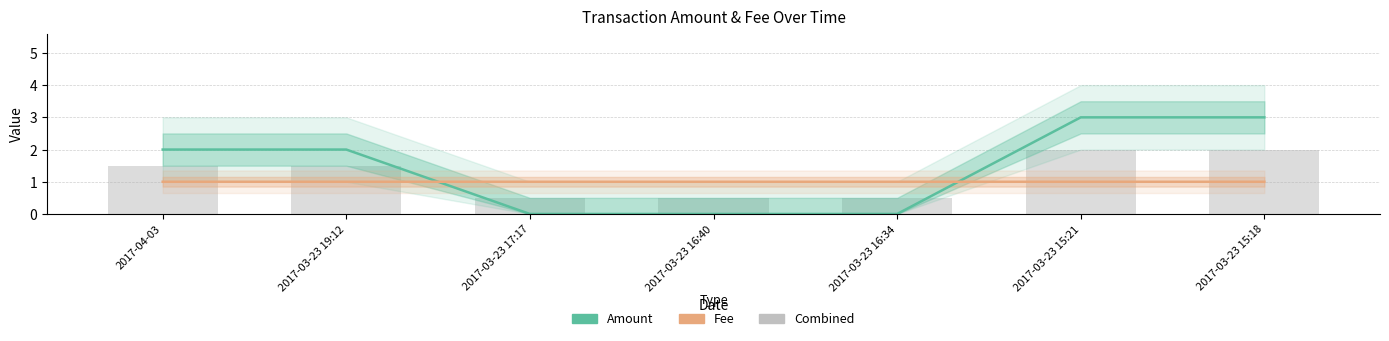

Reading left to right, extract all data points from this chart.

2017-04-03=1.5	2017-03-23 19:12=1.5	2017-03-23 17:17=0.5	2017-03-23 16:40=0.5	2017-03-23 16:34=0.5	2017-03-23 15:21=2.0	2017-03-23 15:18=2.0